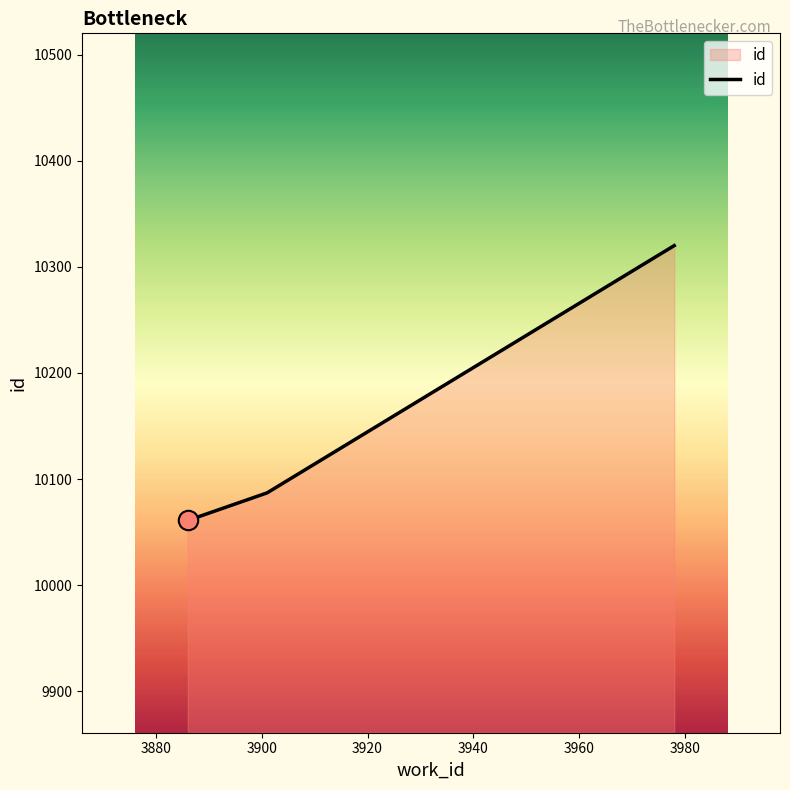

What is the minimum value shown in the chart?

10061